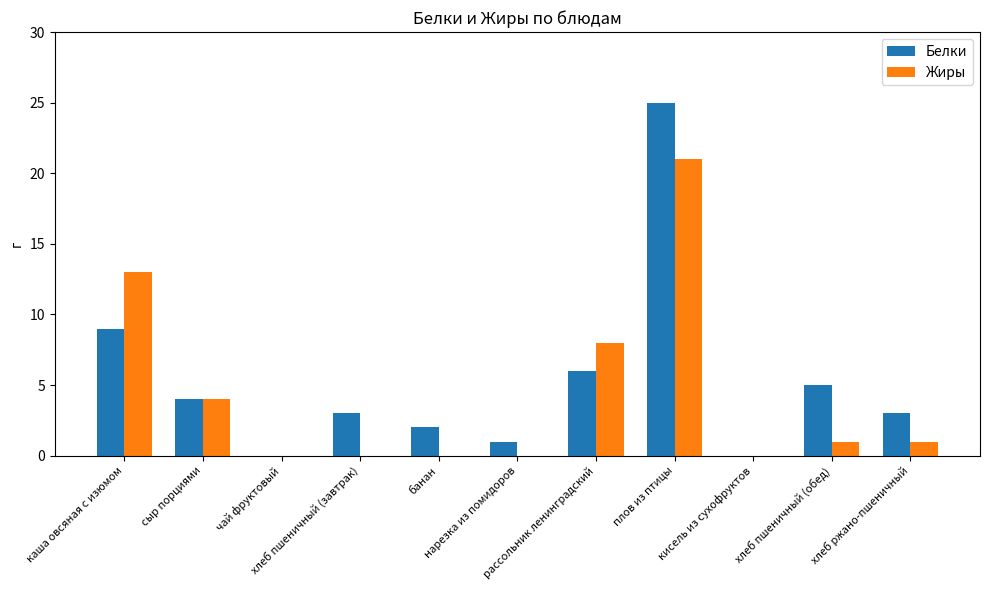

What value does the Белки series have at хлеб пшеничный (завтрак)?

3